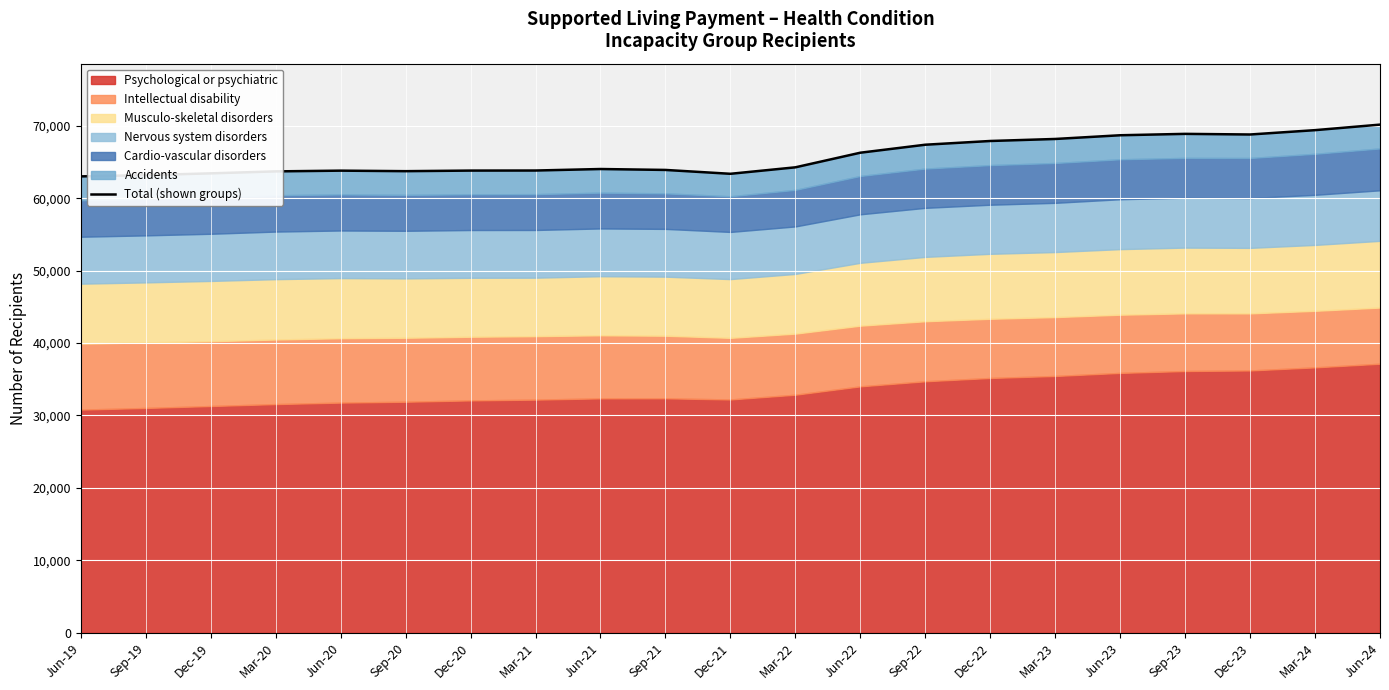

Does the chart display data point markers on the line(s)?

No